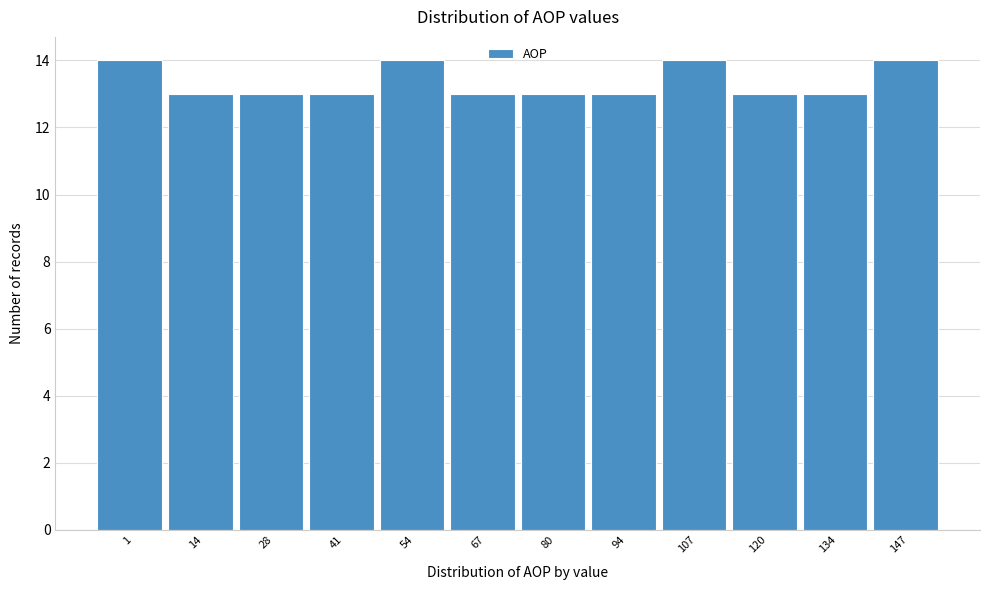

Reading left to right, transcribe all the data shown in this chart.

14	13	13	13	14	13	13	13	14	13	13	14